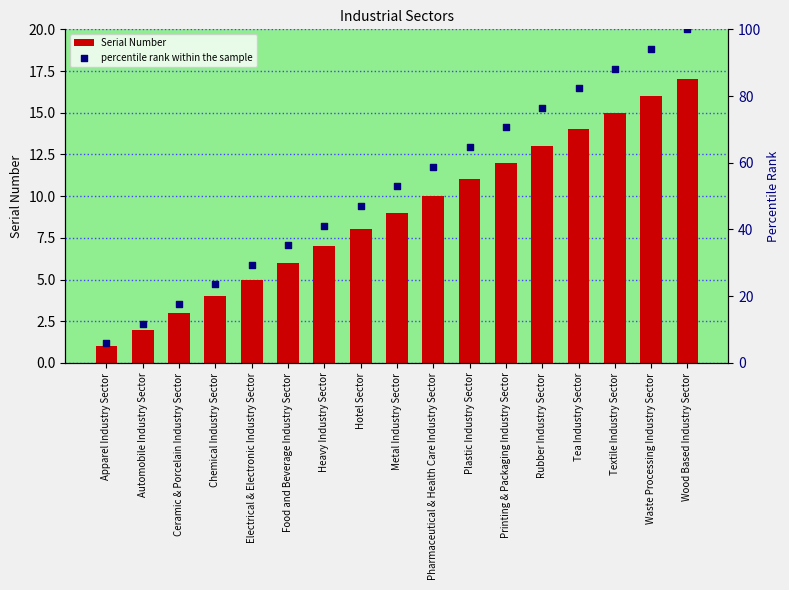

What is the total value across all series at Wood Based Industry Sector?

117.0